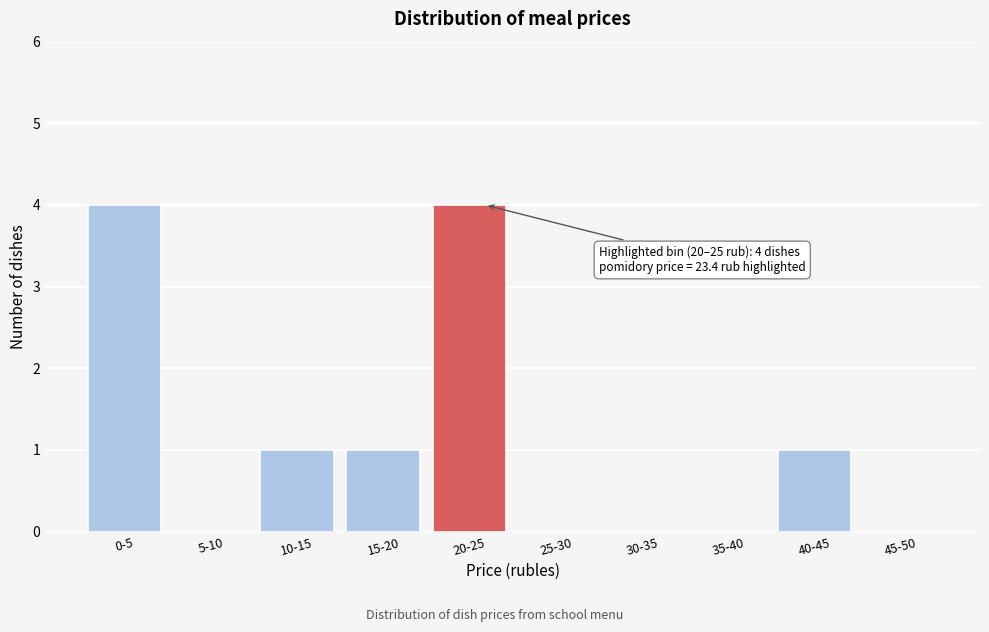

Reading left to right, transcribe all the data shown in this chart.

0-5=4	5-10=0	10-15=1	15-20=1	20-25=4	25-30=0	30-35=0	35-40=0	40-45=1	45-50=0